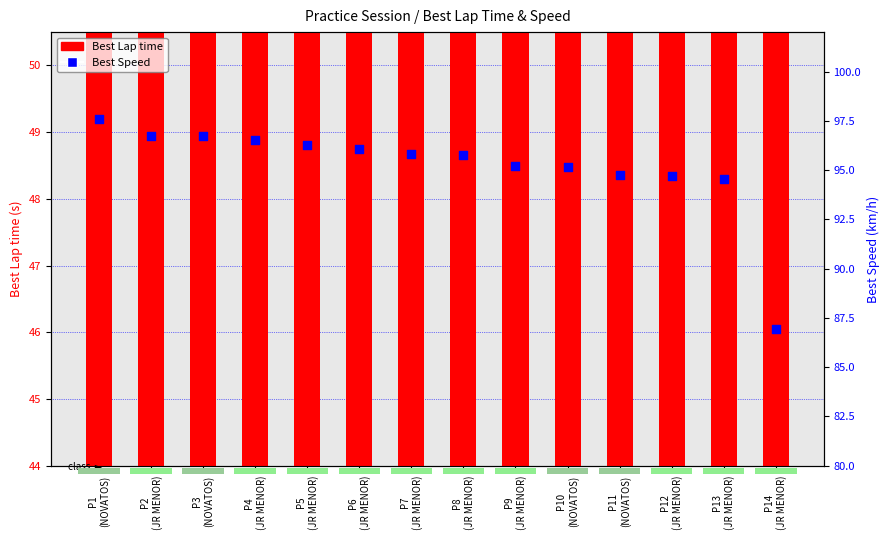

Is the value of Best Speed at P7
(JR MENOR) greater than the value of Best Lap time at P12
(JR MENOR)?

Yes